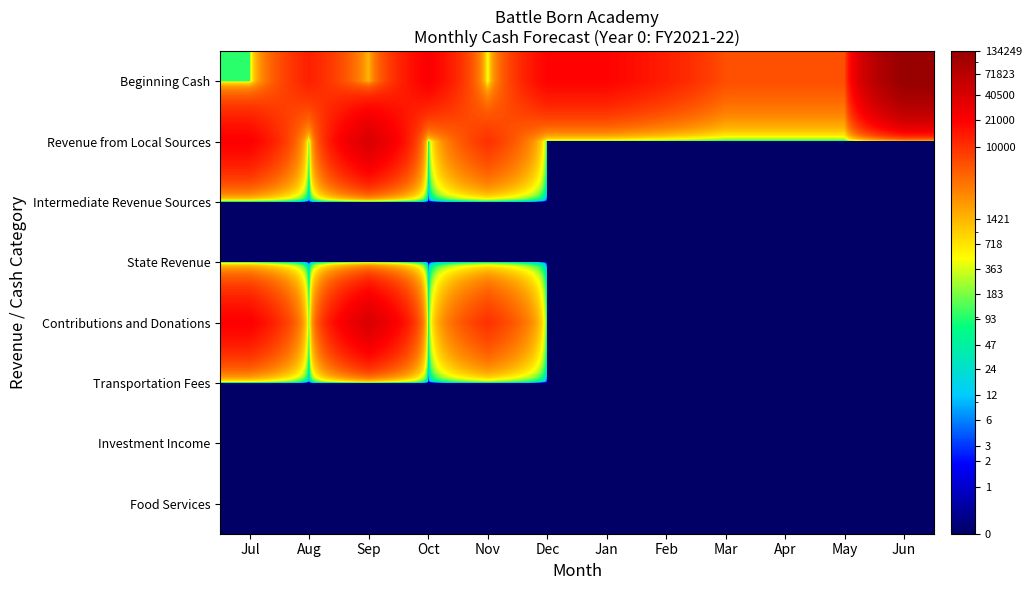

Rank the series at Feb from lowest to highest value.

Revenue from Local Sources, Intermediate Revenue Sources, State Revenue, Contributions and Donations, Transportation Fees, Investment Income, Food Services, Beginning Cash